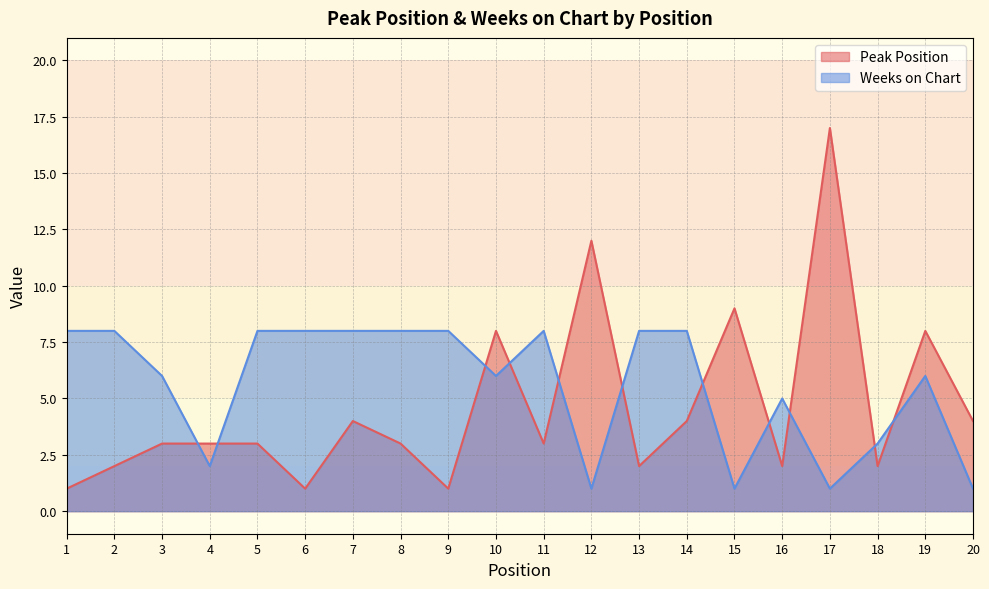

At 8, list the series in order from largest to smallest.

Weeks on Chart, Peak Position